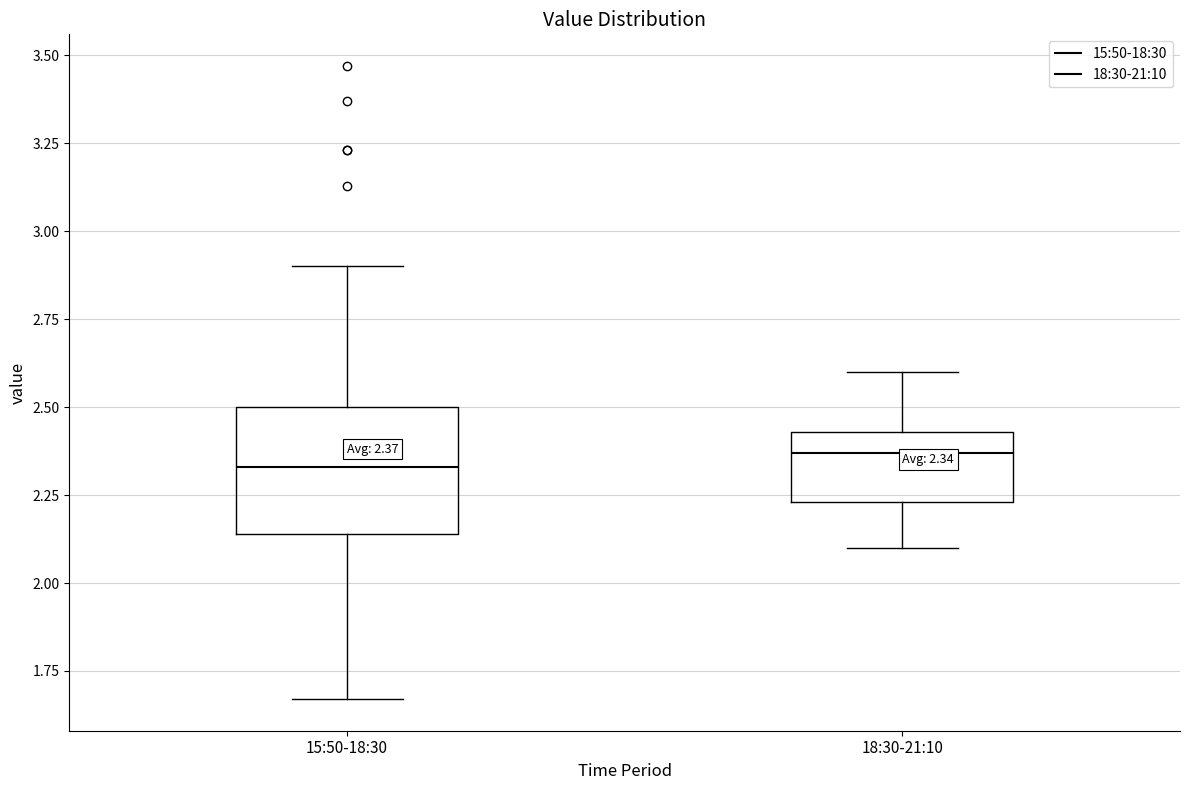

Comparing the boxes themselves (not the whiskers), which one is the tallest?

15:50-18:30